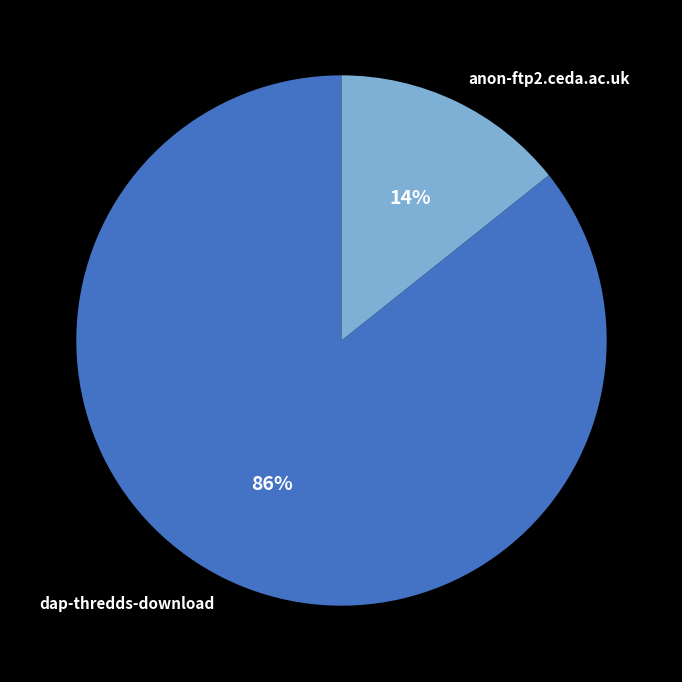

Which has a higher value, dap-thredds-download or anon-ftp2.ceda.ac.uk?

dap-thredds-download